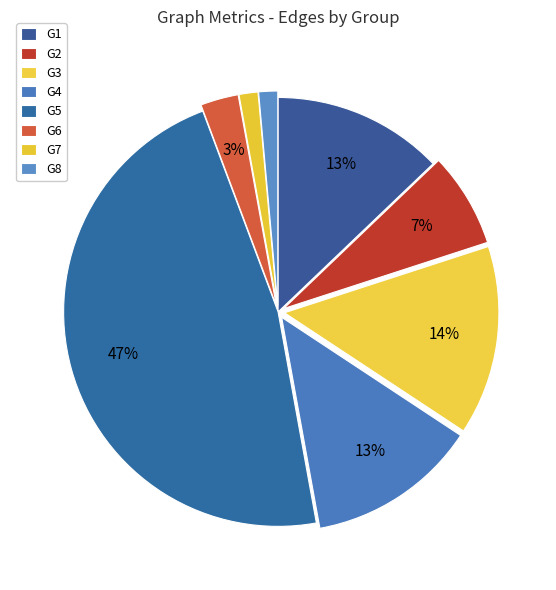

Count the number of slices in the pie.

8